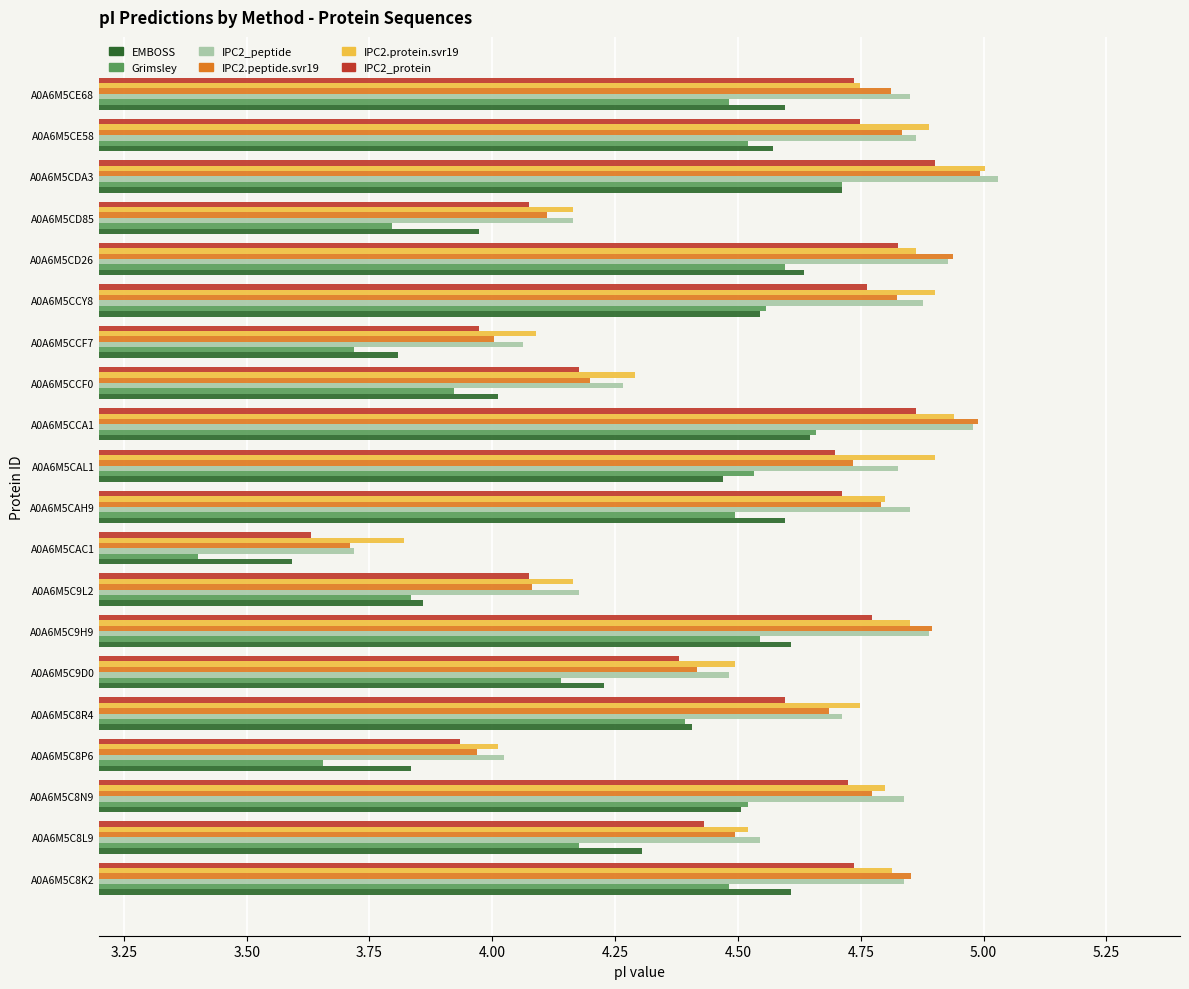

What are all the series names shown in the legend?

EMBOSS, Grimsley, IPC2_peptide, IPC2.peptide.svr19, IPC2.protein.svr19, IPC2_protein